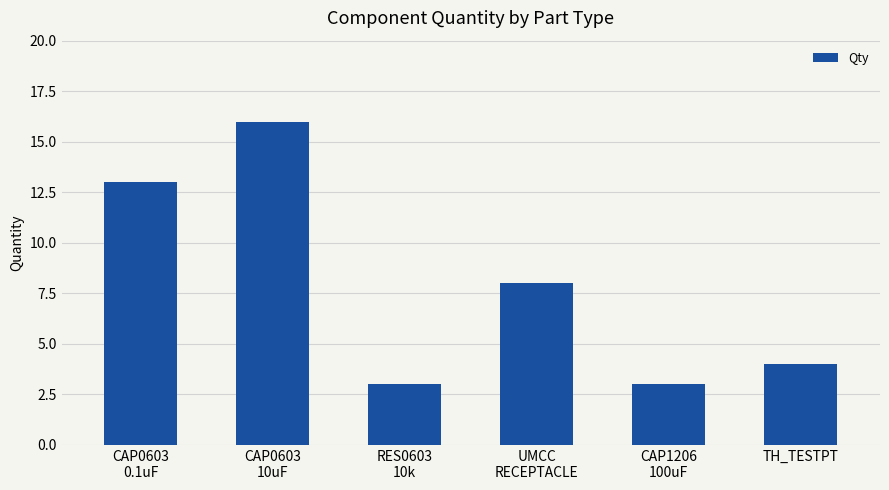

How many series are shown in this chart?

1